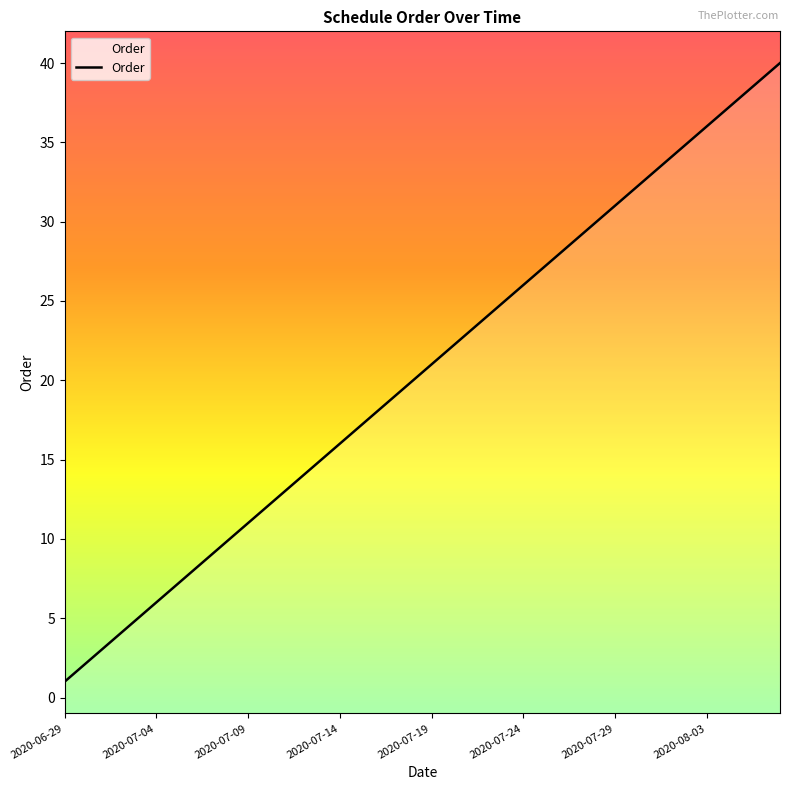

Read the value at 2020-07-27.

29